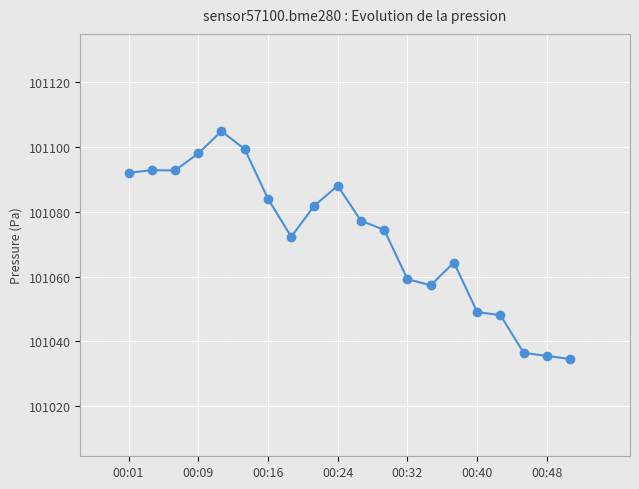

What is the value of the 8th point from the left?

101072.3